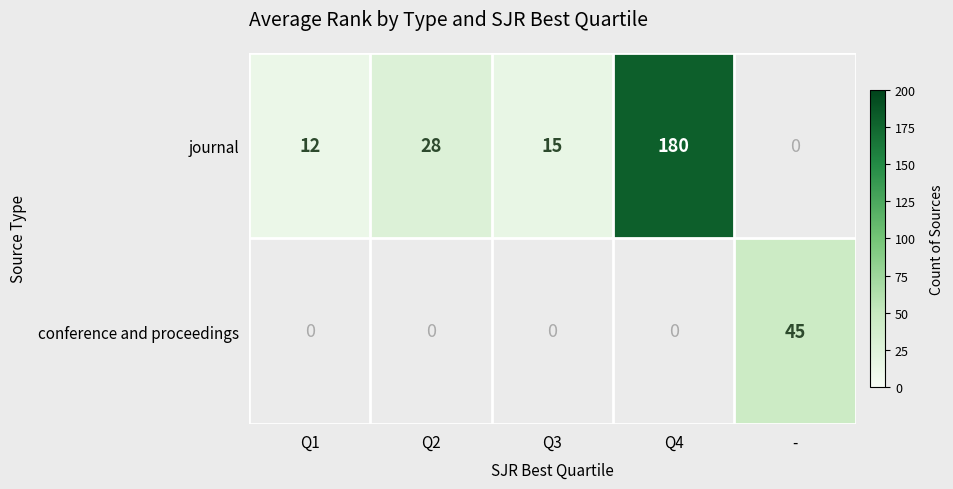

Is the value of conference and proceedings at - greater than the value of journal at Q1?

Yes